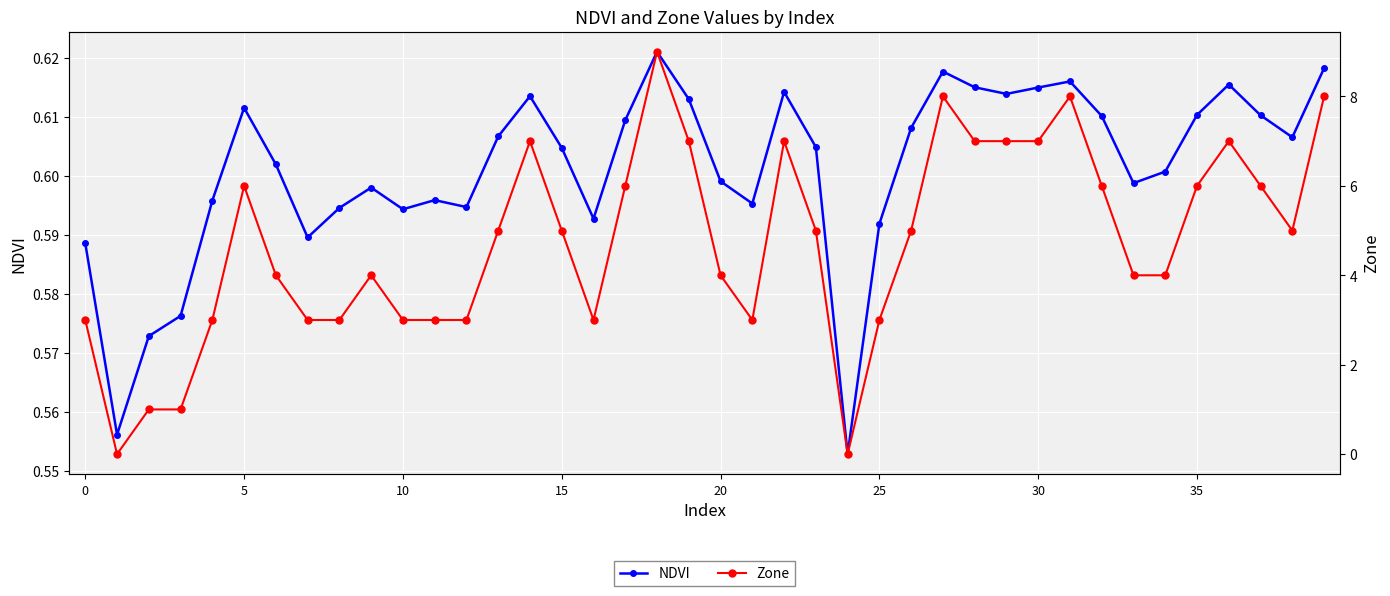

What is the average value of the Zone series?

4.7